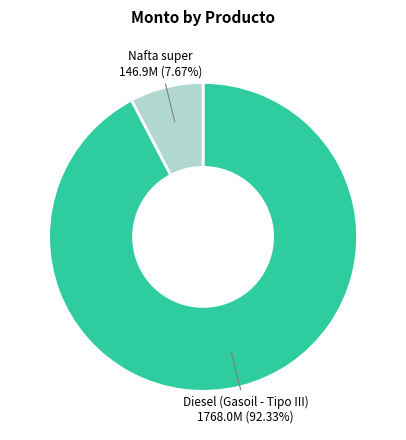

Is there any slice that represents more than half of the pie?

Yes